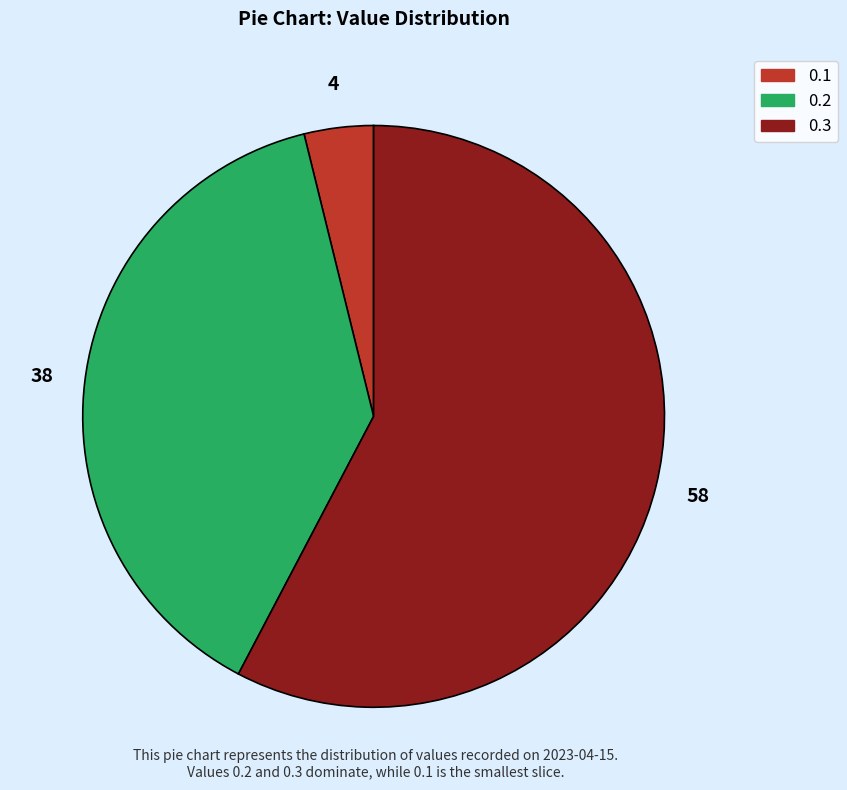

Rank the categories by value from lowest to highest.

0.1, 0.2, 0.3